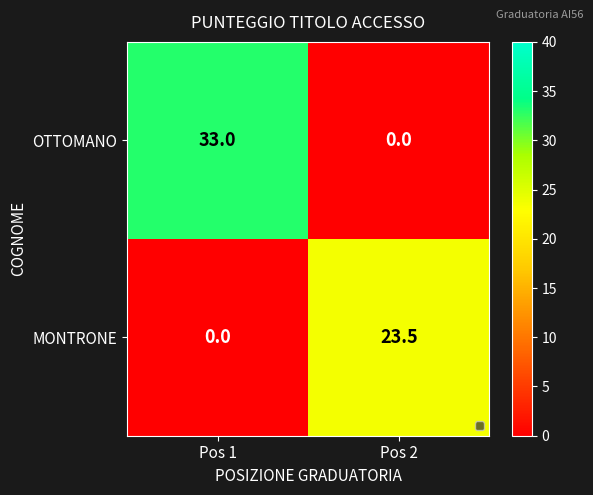

What is the difference between the highest and lowest values at Pos 2?

23.5